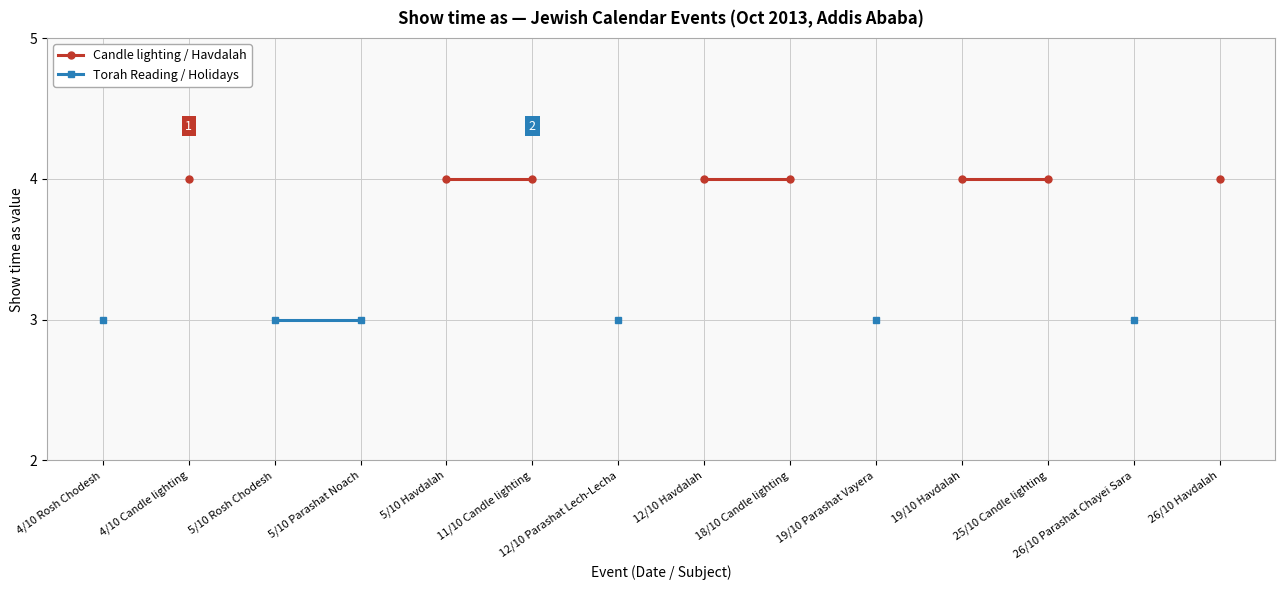

What is the value of the Torah Reading / Holidays point at the 1st from the left?

3.0